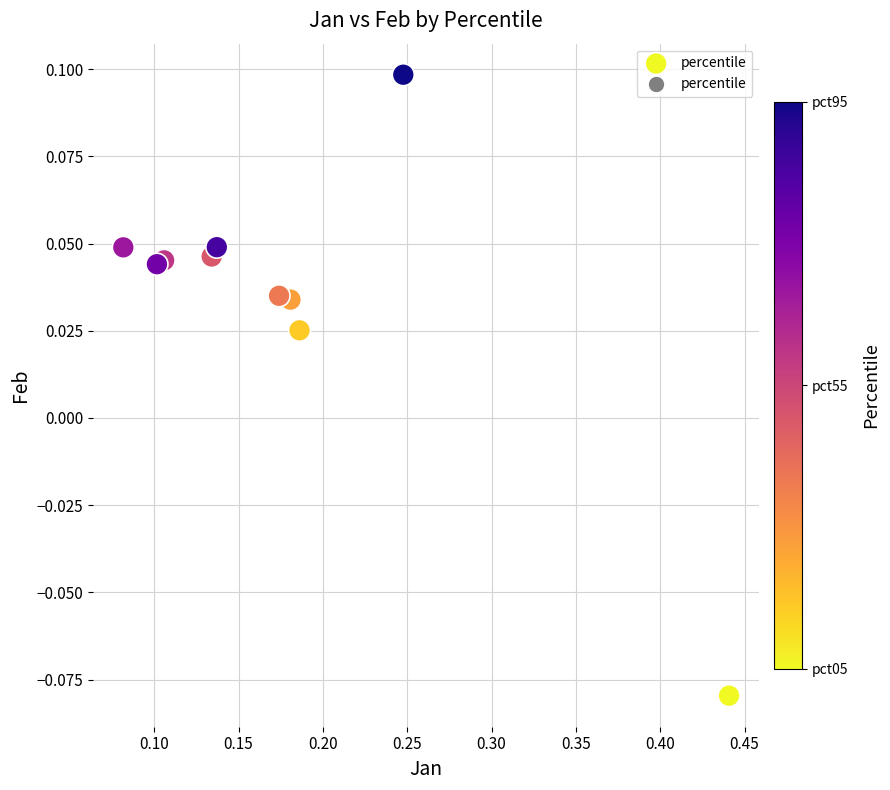

What is the range of X values (max minus min)?

0.4